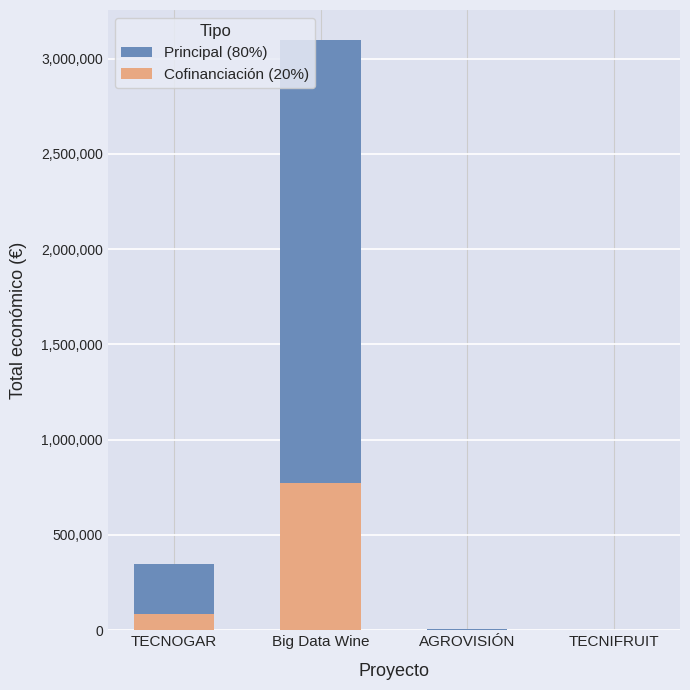

How many bars are there in total?

8